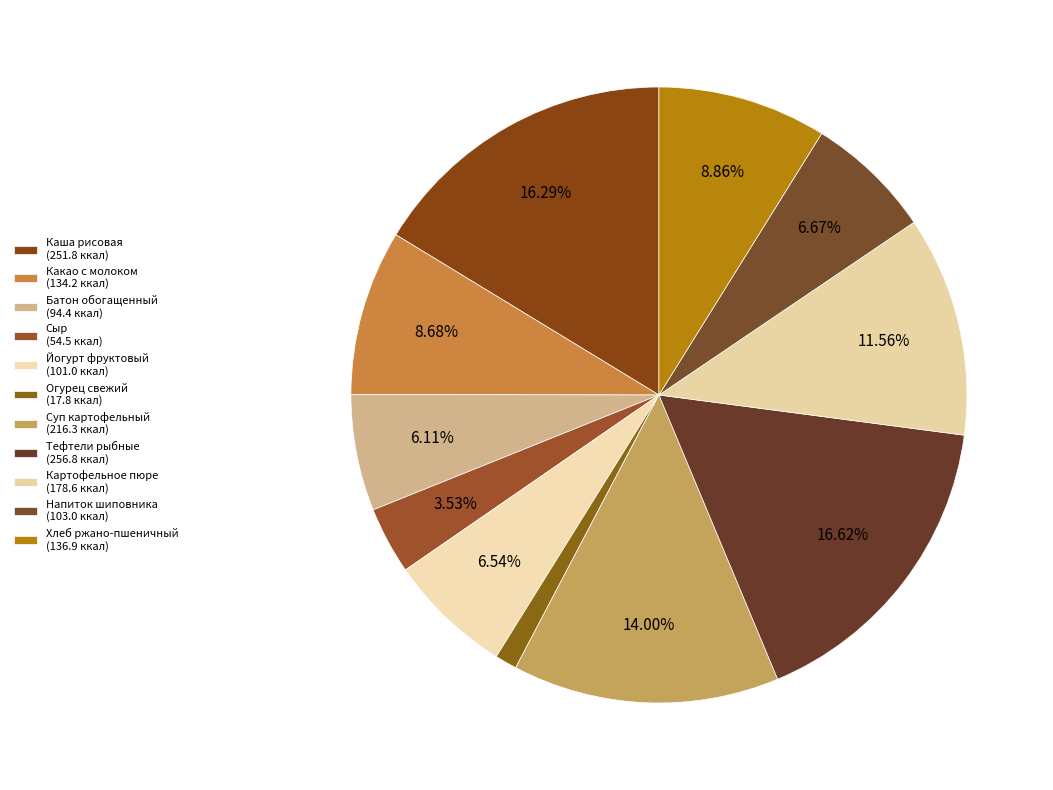

Is Огурец свежий the majority of the pie?

No